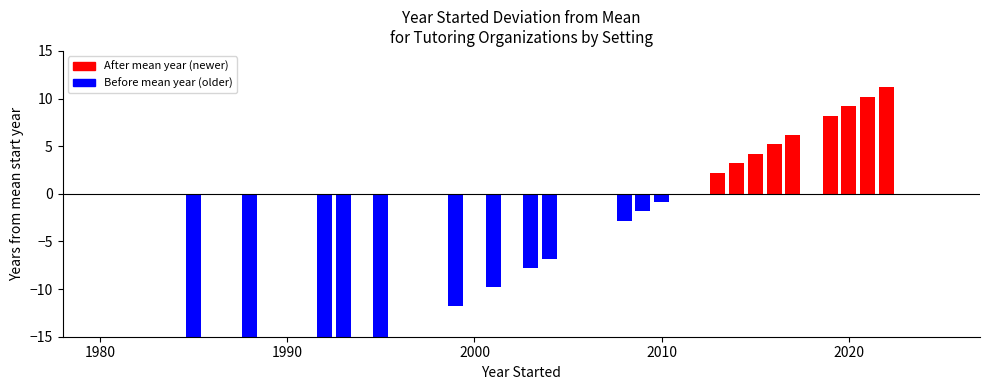

How many values exceed -1?

10